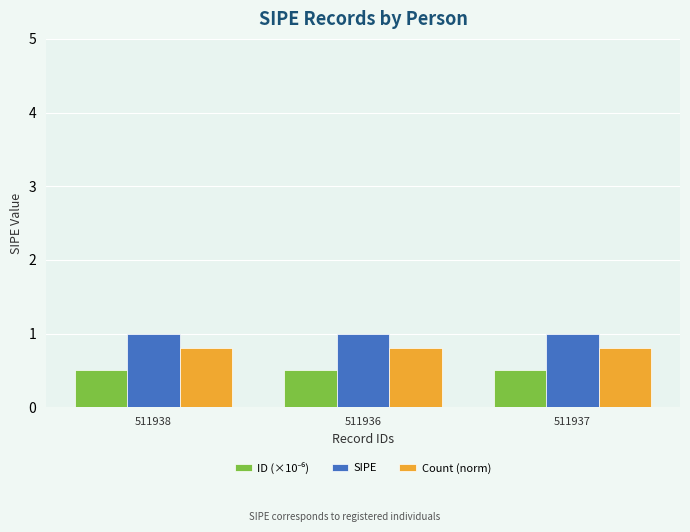

Which series has the largest total across all categories?

SIPE